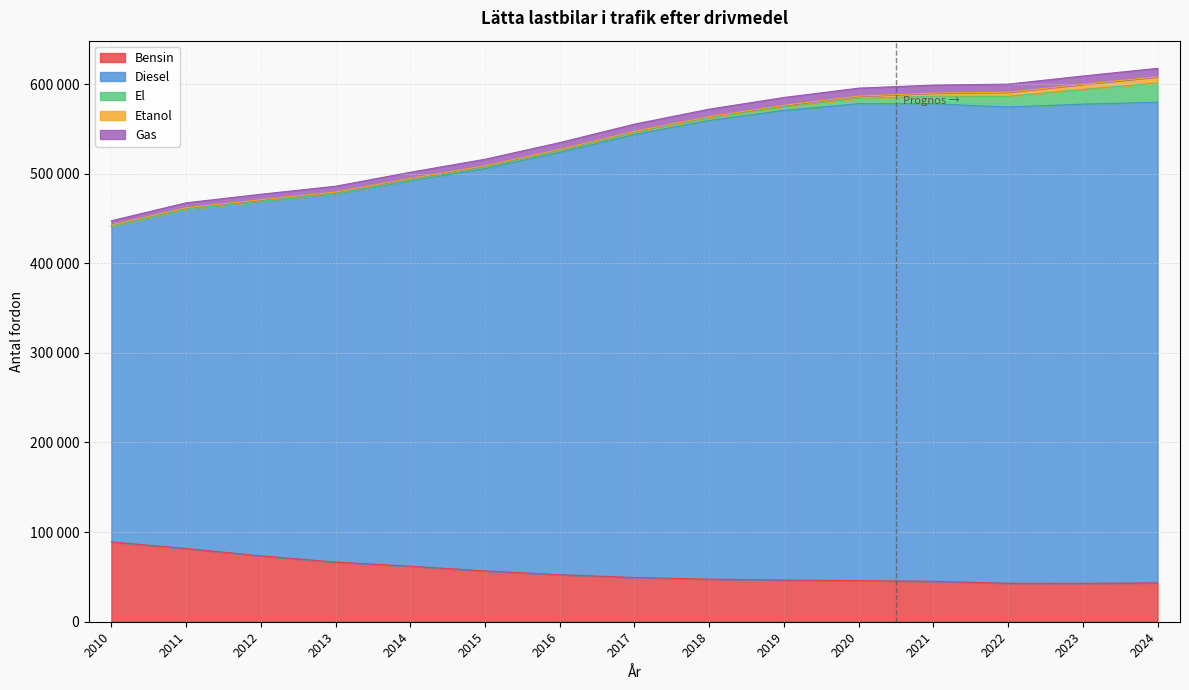

At which category is the sum across all series the highest?

2024